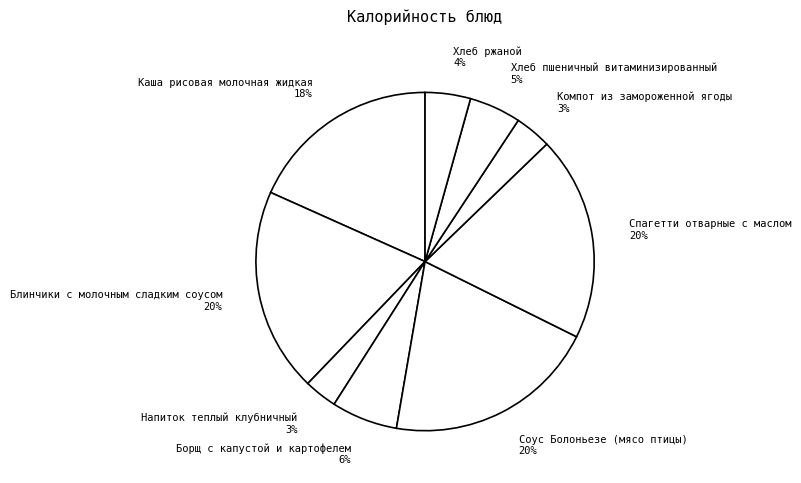

Count the number of slices in the pie.

9